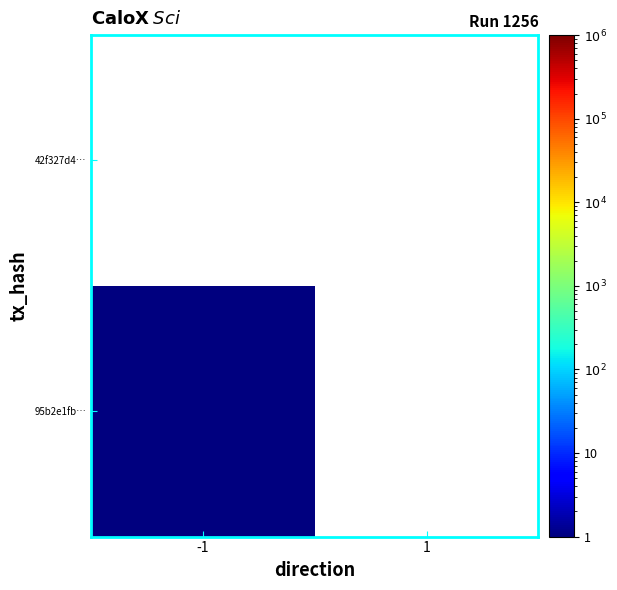

Between -1 and 1, which series saw the biggest shift?

95b2e1fb…